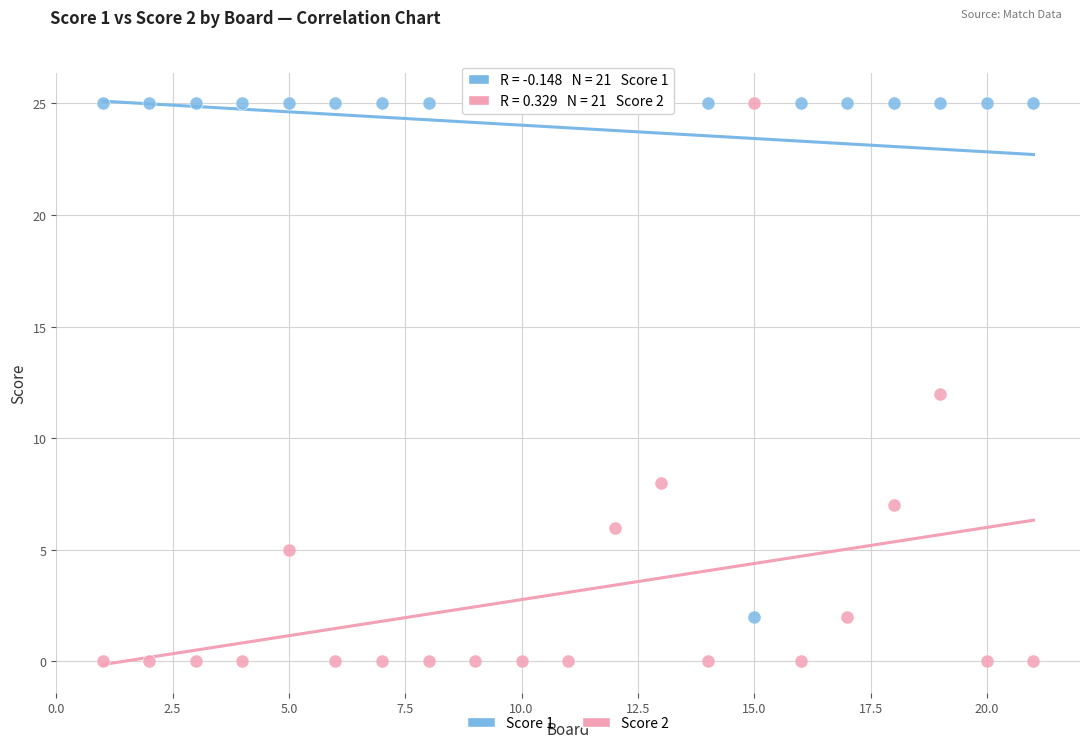

What is the X range (max minus min) for the scatter plot?

20